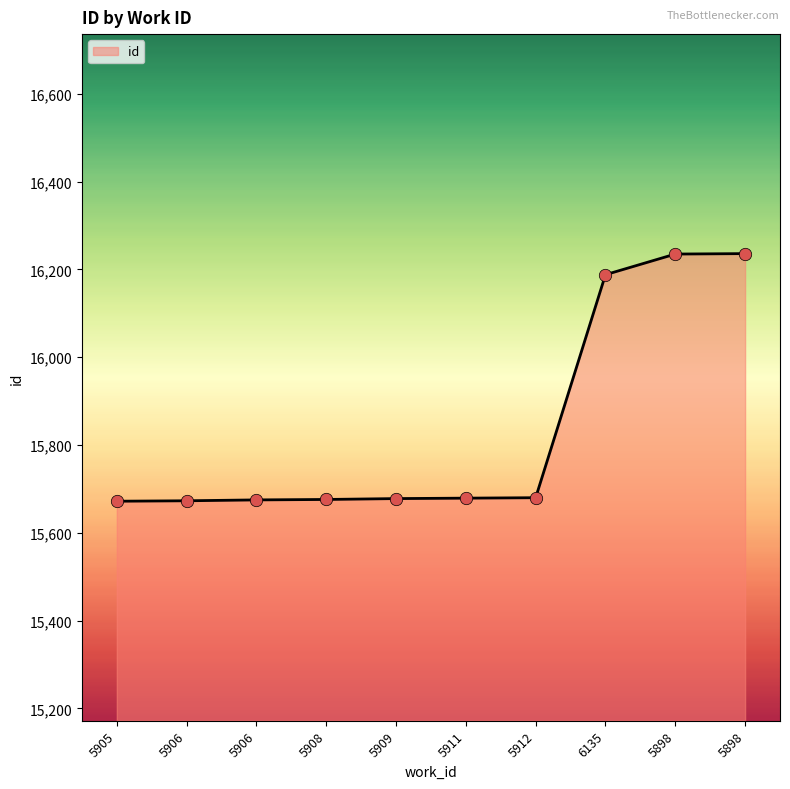

Approximately how many times larger is the value at 6135 compared to 5908?

1.0